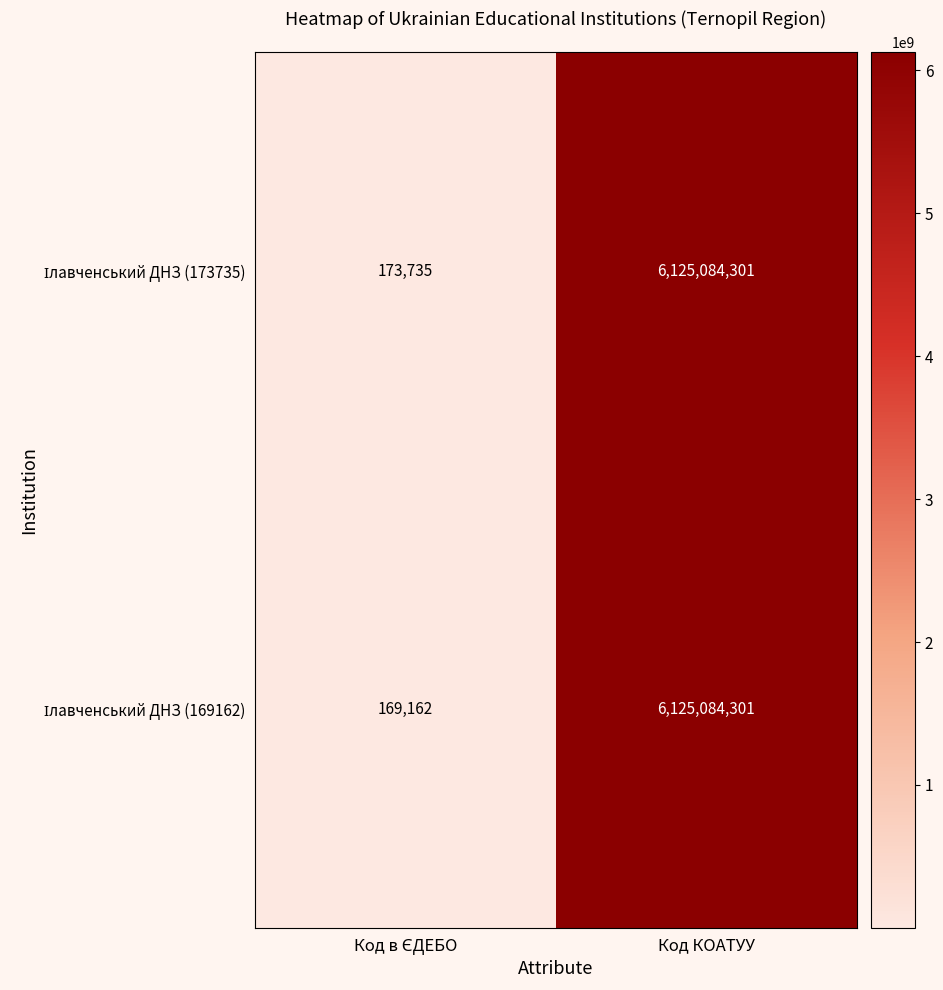

What is the greatest value displayed?

6125084301